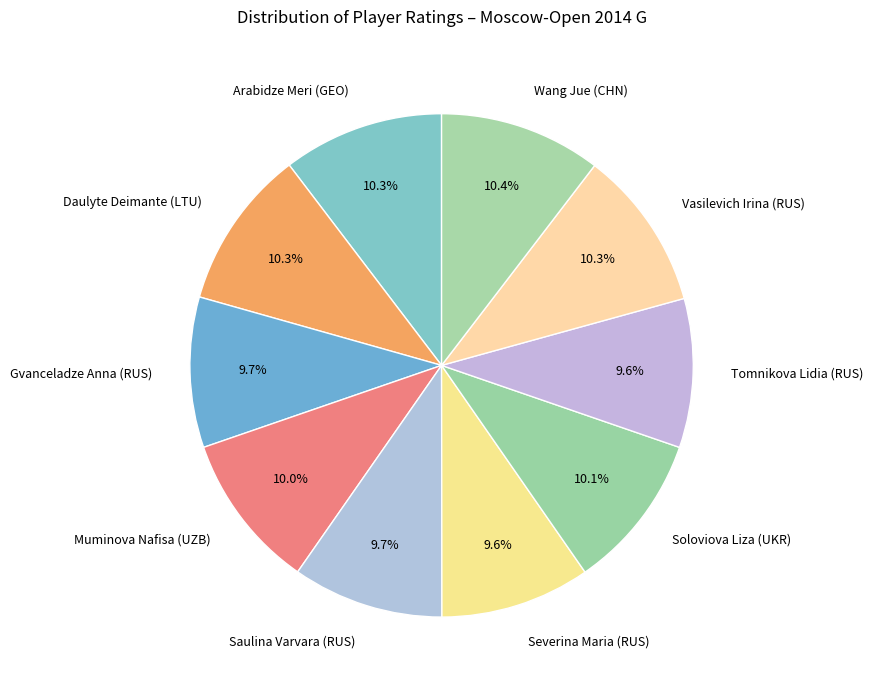

What percentage is the Severina Maria (RUS) slice, to the nearest percent?

10%